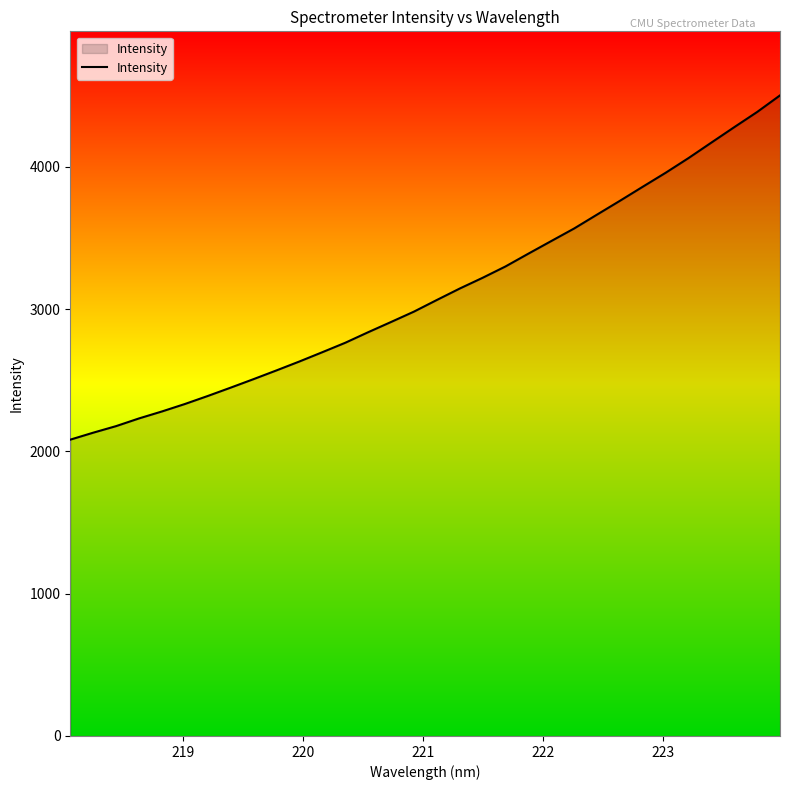

What is the smallest value displayed?

2082.3